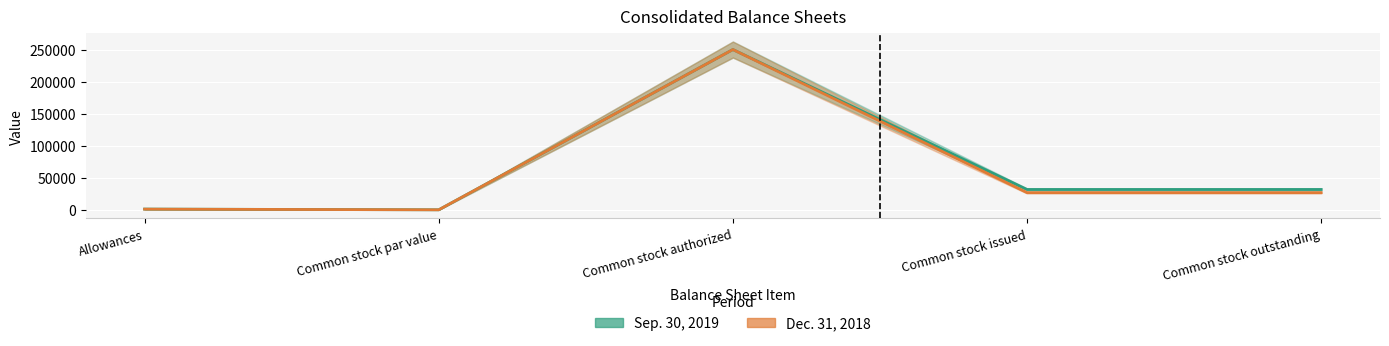

Which series has the largest range (max minus min)?

Sep. 30, 2019